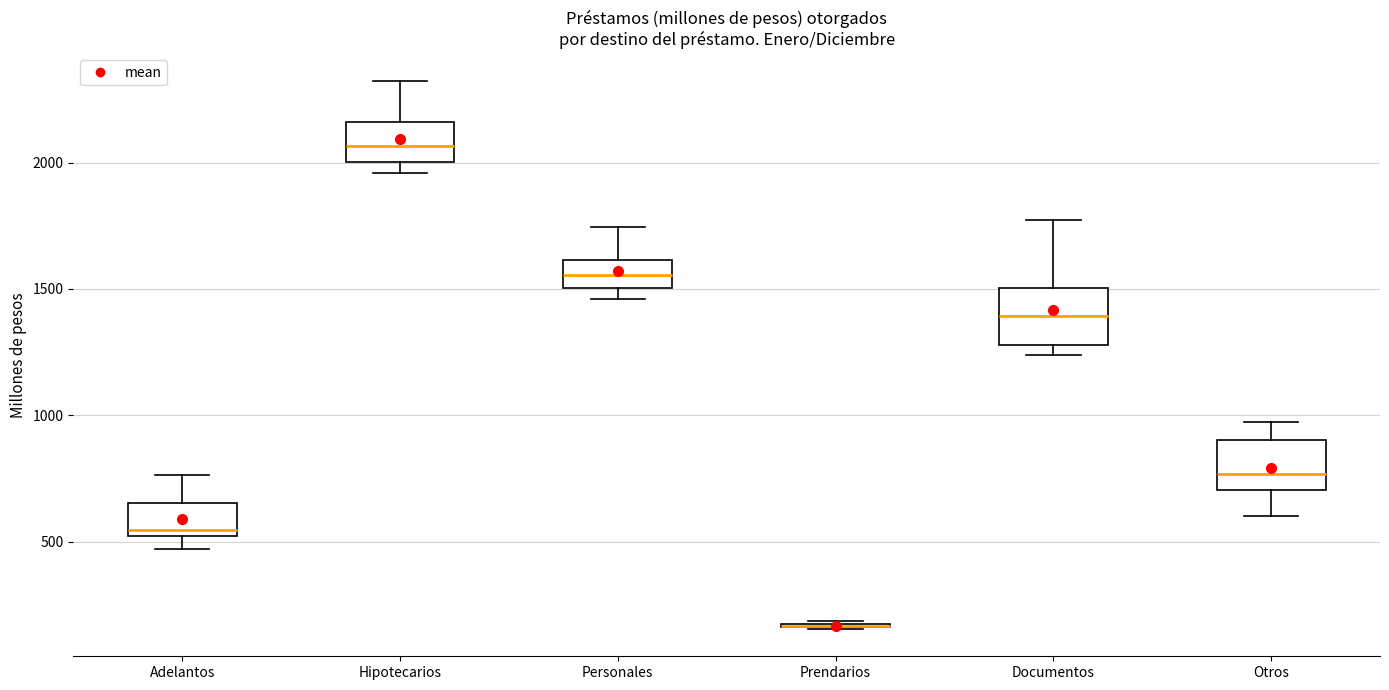

Reading left to right, transcribe this box plot: for each box, give where its median line is, the range the box spans, and where its two whiskers end, as read against the y-axis. The values are not printed on the chart, so give them approximately, as read against the axis.

Adelantos: median 550, box 500 to 650, whiskers 450 to 750
Hipotecarios: median 2050, box 2000 to 2150, whiskers 1950 to 2300
Personales: median 1550, box 1500 to 1600, whiskers 1450 to 1750
Prendarios: box collapsed to a line at 150, whiskers 150 to 200
Documentos: median 1400, box 1300 to 1500, whiskers 1250 to 1750
Otros: median 750, box 700 to 900, whiskers 600 to 950